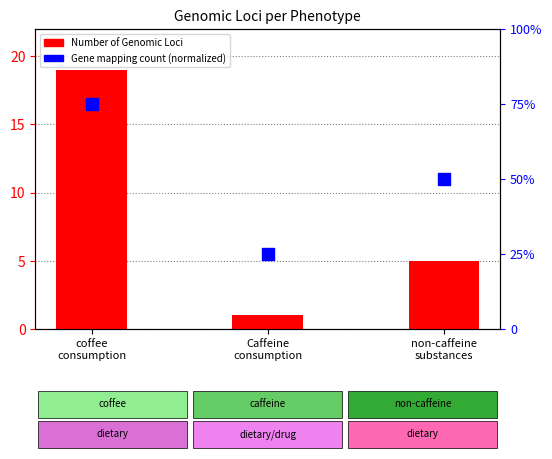

What is the value of the Number of Genomic Loci bar at the 2nd from the left?

1